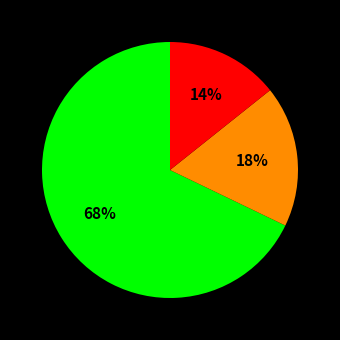

Is there a majority slice in this chart?

Yes